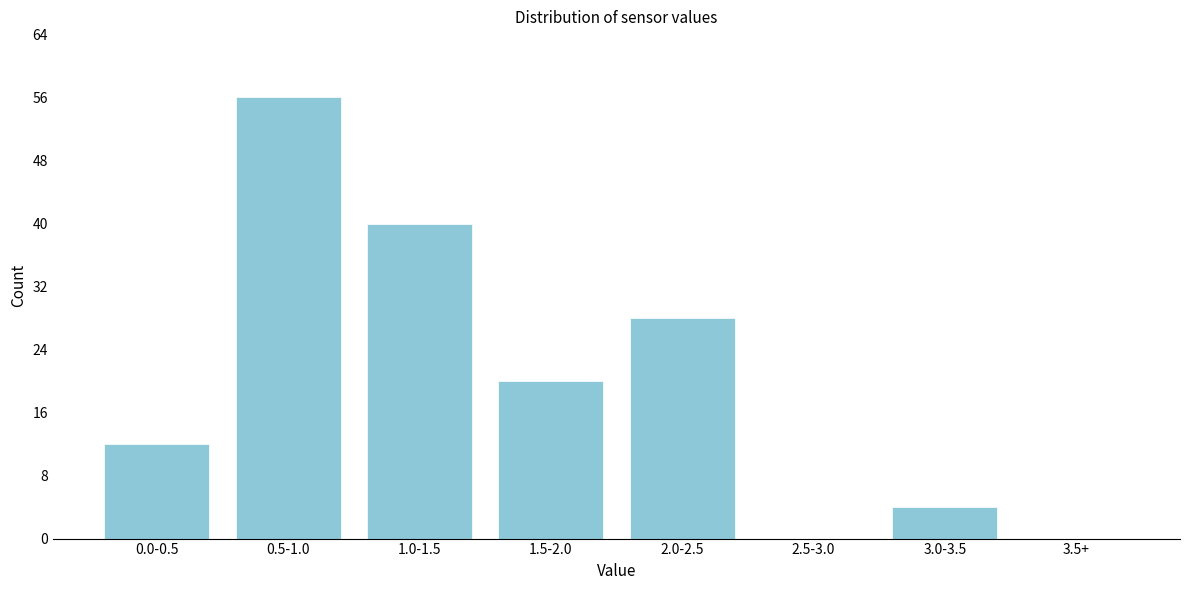

Reading left to right, transcribe all the data shown in this chart.

0.0-0.5=12	0.5-1.0=56	1.0-1.5=40	1.5-2.0=20	2.0-2.5=28	2.5-3.0=0	3.0-3.5=4	3.5+=0